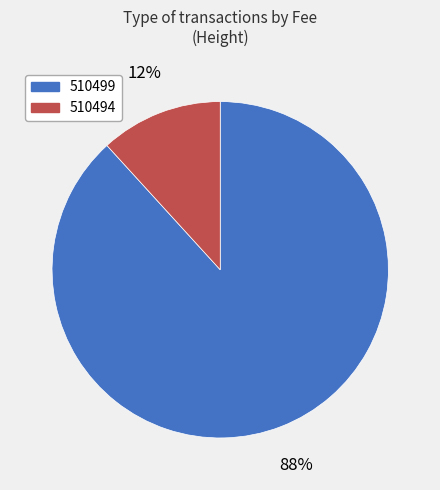

To the nearest percent, what percentage of the pie is 510494?

12%